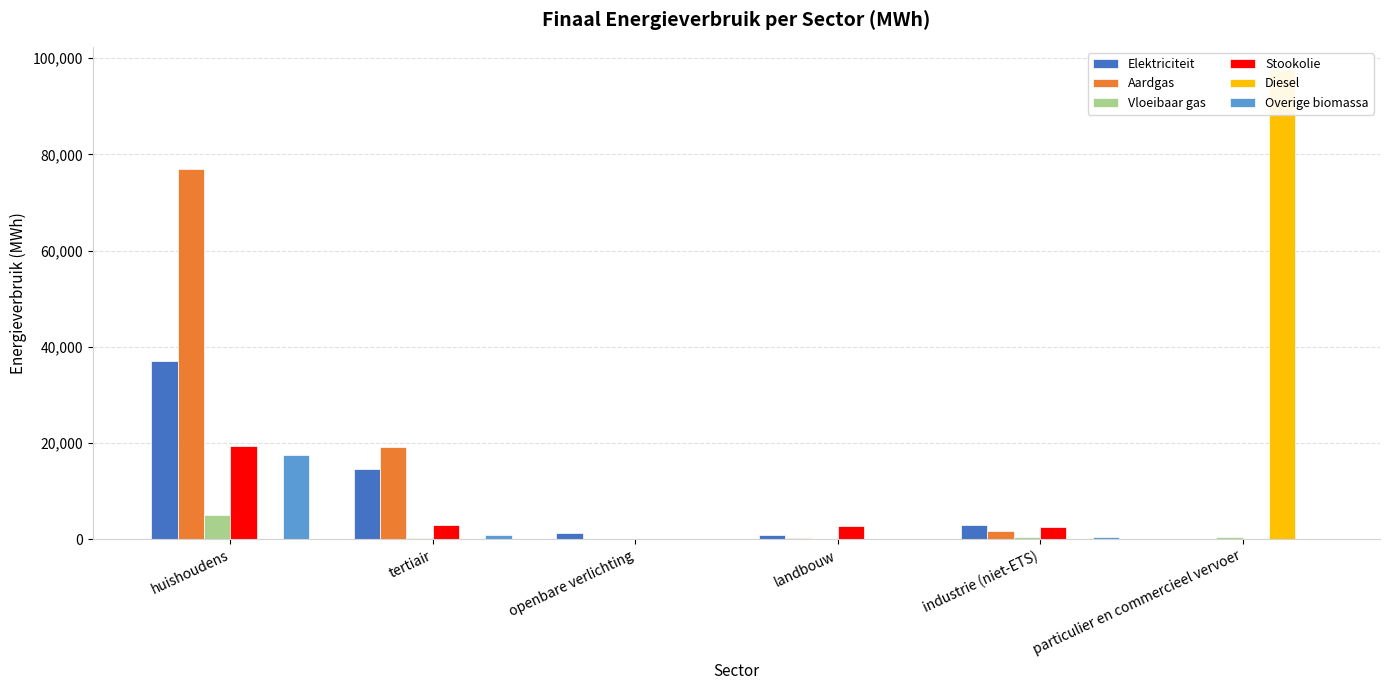

Rank the categories by Overige biomassa value from lowest to highest.

openbare verlichting, landbouw, particulier en commercieel vervoer, industrie (niet-ETS), tertiair, huishoudens